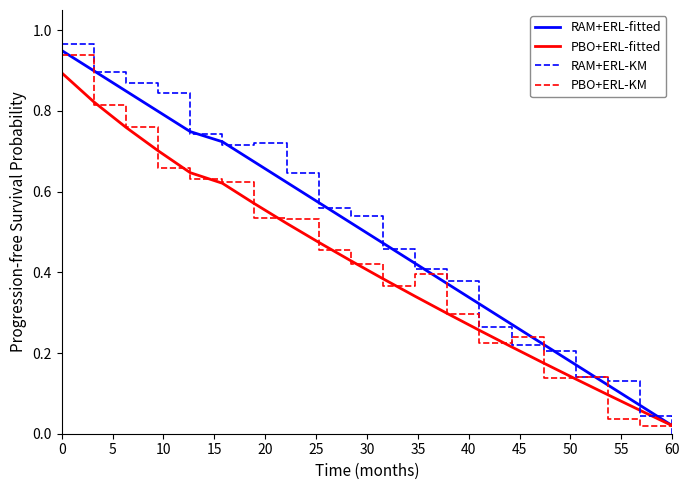

Which series has the largest range (max minus min)?

RAM+ERL-KM